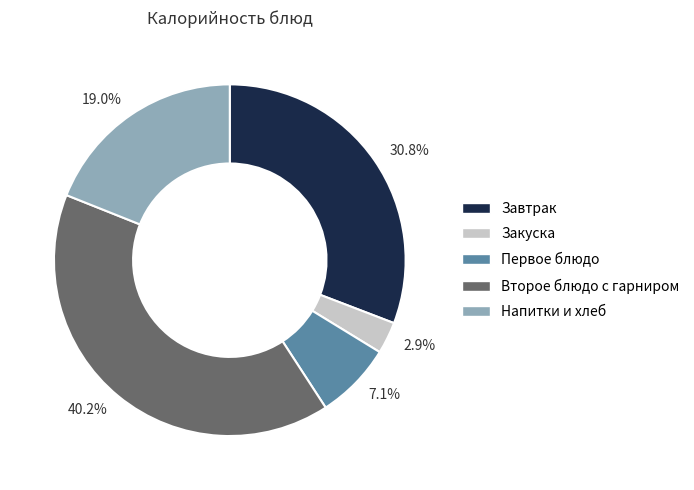

What is the smallest slice in the pie chart?

Закуска